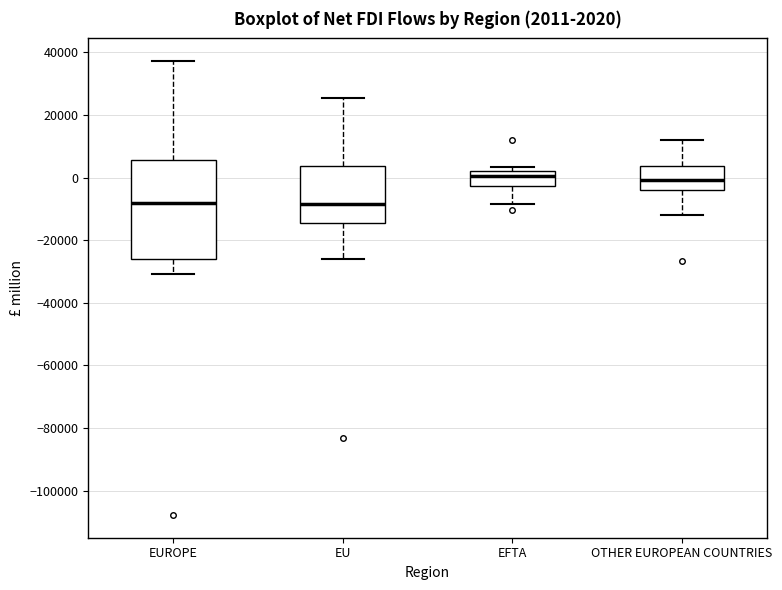

Which box is the tallest, from its lower edge to its upper edge?

EUROPE